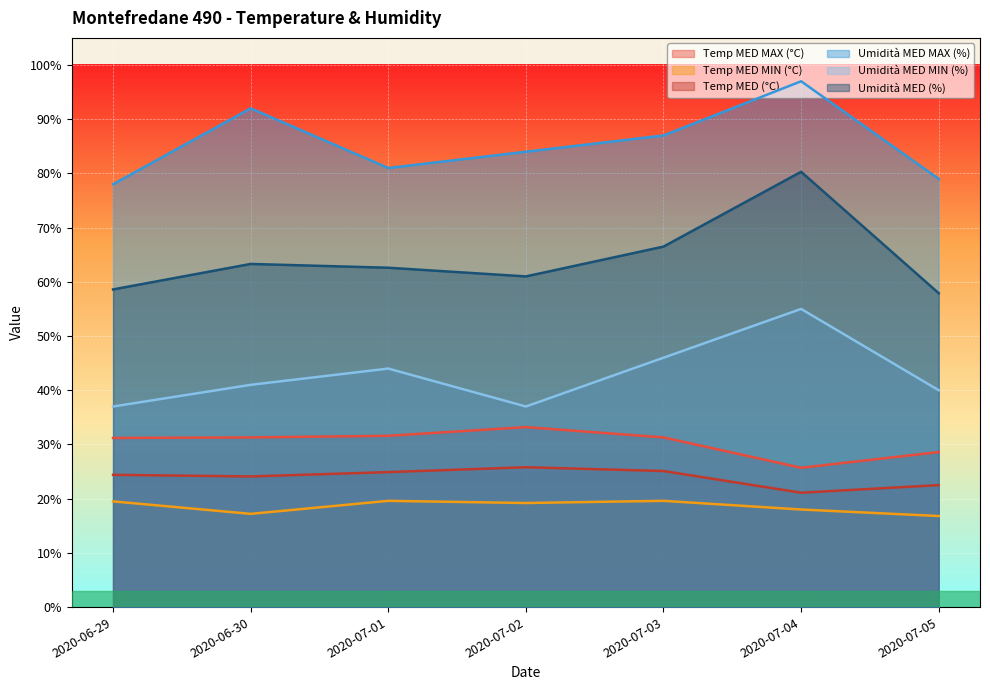

How many values in the Temp MED (°C) series are below 24?

2